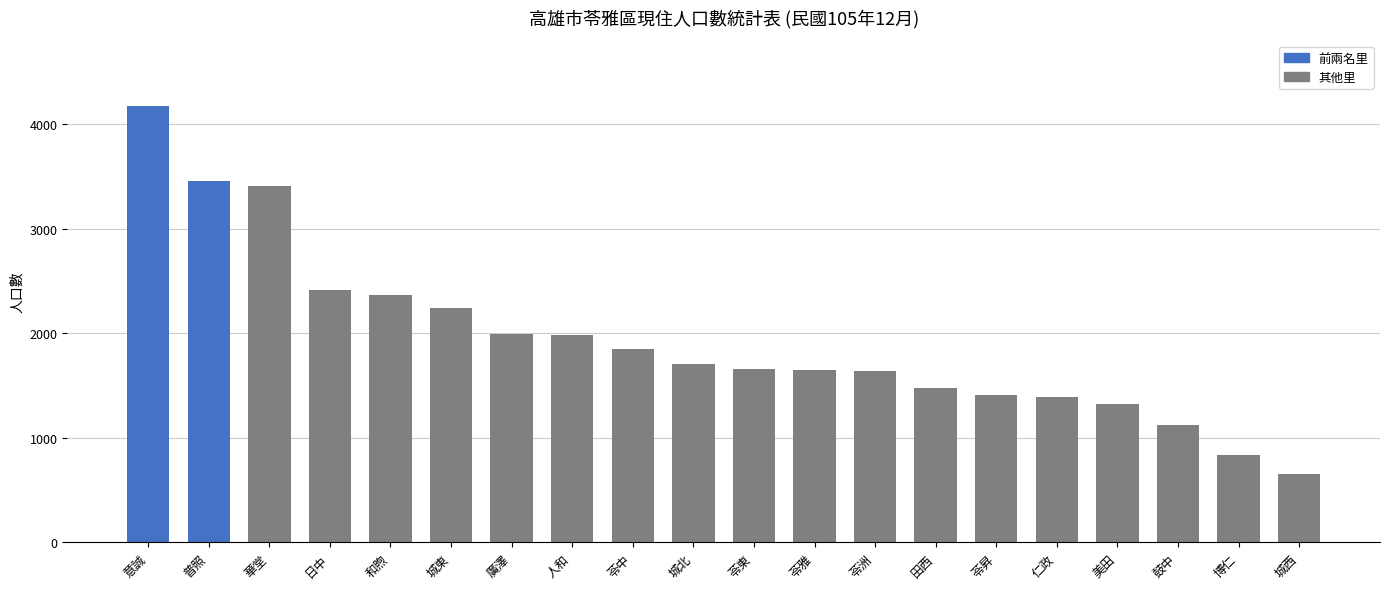

Which label corresponds to the smallest value in the chart?

城西